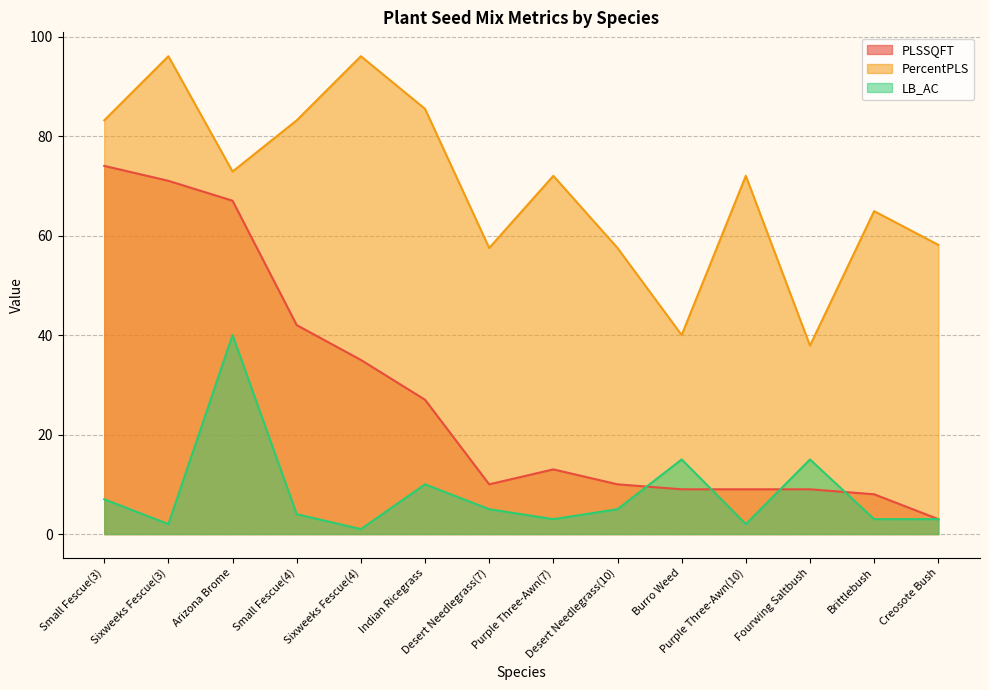

Rank the series by their maximum value, from lowest to highest.

LB_AC, PLSSQFT, PercentPLS